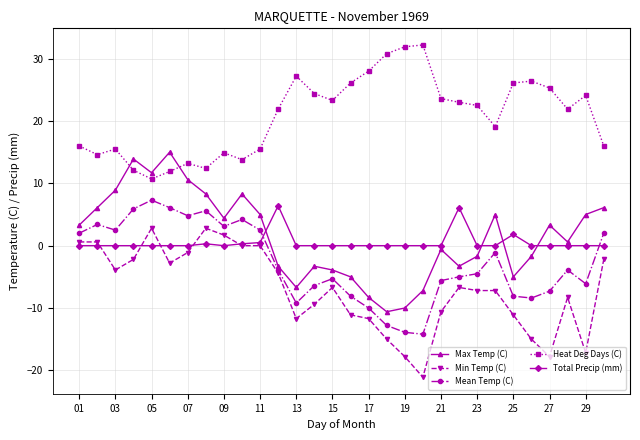

True or false: Mean Temp (C) and Heat Deg Days (C) cross at least once.

False